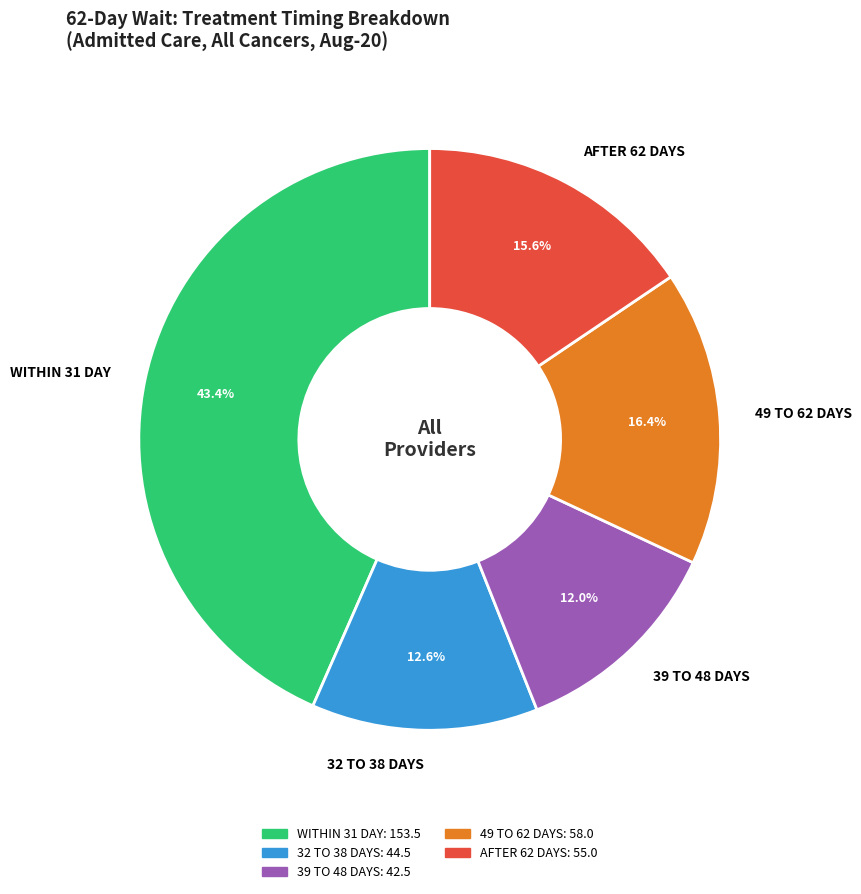

To the nearest percent, what is the average slice percentage?

20%